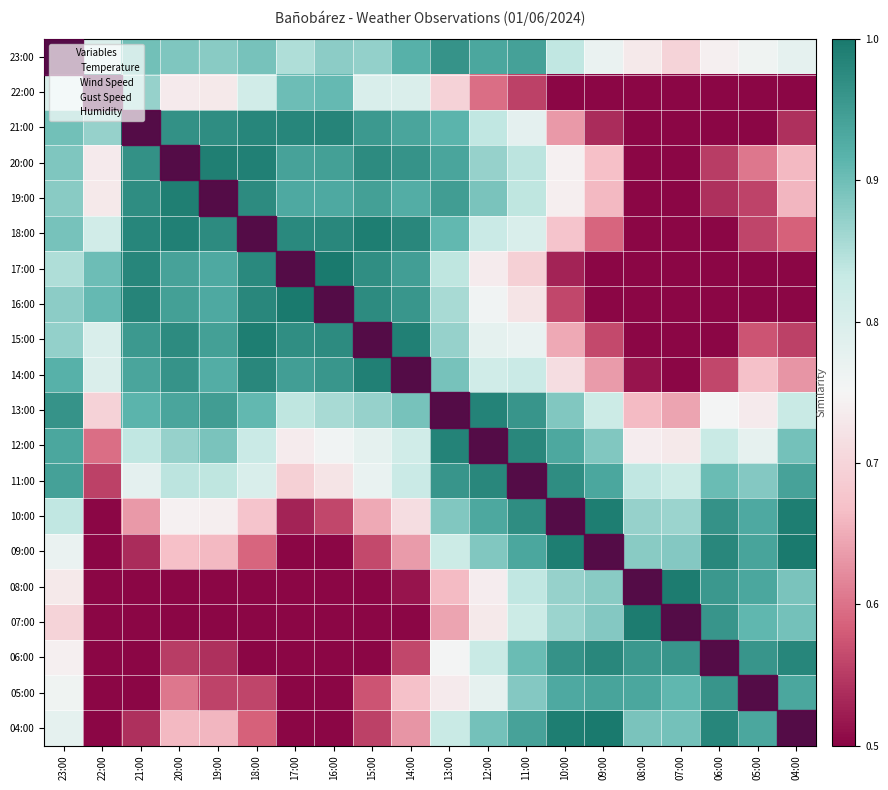

Reading left to right, transcribe all the data shown in this chart.

23:00: 23:00=1.0	22:00=0.8	21:00=0.9	20:00=0.9	19:00=0.9	18:00=0.9	17:00=0.9	16:00=0.9	15:00=0.9	14:00=0.9	13:00=1.0	12:00=0.9	11:00=0.9	10:00=0.8	09:00=0.8	08:00=0.7	07:00=0.7	06:00=0.7	05:00=0.8	04:00=0.8
22:00: 23:00=0.8	22:00=1.0	21:00=0.9	20:00=0.7	19:00=0.7	18:00=0.8	17:00=0.9	16:00=0.9	15:00=0.8	14:00=0.8	13:00=0.7	12:00=0.6	11:00=0.6	10:00=0.3	09:00=0.2	08:00=0.3	07:00=0.2	06:00=0.2	05:00=0.3	04:00=0.2
21:00: 23:00=0.9	22:00=0.9	21:00=1.0	20:00=1.0	19:00=1.0	18:00=1.0	17:00=1.0	16:00=1.0	15:00=1.0	14:00=0.9	13:00=0.9	12:00=0.8	11:00=0.8	10:00=0.6	09:00=0.5	08:00=0.4	07:00=0.3	06:00=0.4	05:00=0.5	04:00=0.5
20:00: 23:00=0.9	22:00=0.7	21:00=1.0	20:00=1.0	19:00=1.0	18:00=1.0	17:00=0.9	16:00=0.9	15:00=1.0	14:00=1.0	13:00=0.9	12:00=0.9	11:00=0.8	10:00=0.7	09:00=0.7	08:00=0.4	07:00=0.4	06:00=0.6	05:00=0.6	04:00=0.7
19:00: 23:00=0.9	22:00=0.7	21:00=1.0	20:00=1.0	19:00=1.0	18:00=1.0	17:00=0.9	16:00=0.9	15:00=0.9	14:00=0.9	13:00=0.9	12:00=0.9	11:00=0.8	10:00=0.7	09:00=0.7	08:00=0.4	07:00=0.4	06:00=0.5	05:00=0.6	04:00=0.7
18:00: 23:00=0.9	22:00=0.8	21:00=1.0	20:00=1.0	19:00=1.0	18:00=1.0	17:00=1.0	16:00=1.0	15:00=1.0	14:00=1.0	13:00=0.9	12:00=0.8	11:00=0.8	10:00=0.7	09:00=0.6	08:00=0.4	07:00=0.4	06:00=0.5	05:00=0.6	04:00=0.6
17:00: 23:00=0.9	22:00=0.9	21:00=1.0	20:00=0.9	19:00=0.9	18:00=1.0	17:00=1.0	16:00=1.0	15:00=1.0	14:00=0.9	13:00=0.8	12:00=0.7	11:00=0.7	10:00=0.5	09:00=0.4	08:00=0.3	07:00=0.2	06:00=0.3	05:00=0.4	04:00=0.4
16:00: 23:00=0.9	22:00=0.9	21:00=1.0	20:00=0.9	19:00=0.9	18:00=1.0	17:00=1.0	16:00=1.0	15:00=1.0	14:00=1.0	13:00=0.9	12:00=0.8	11:00=0.7	10:00=0.6	09:00=0.5	08:00=0.3	07:00=0.3	06:00=0.4	05:00=0.5	04:00=0.5
15:00: 23:00=0.9	22:00=0.8	21:00=1.0	20:00=1.0	19:00=0.9	18:00=1.0	17:00=1.0	16:00=1.0	15:00=1.0	14:00=1.0	13:00=0.9	12:00=0.8	11:00=0.8	10:00=0.6	09:00=0.6	08:00=0.4	07:00=0.3	06:00=0.5	05:00=0.6	04:00=0.6
14:00: 23:00=0.9	22:00=0.8	21:00=0.9	20:00=1.0	19:00=0.9	18:00=1.0	17:00=0.9	16:00=1.0	15:00=1.0	14:00=1.0	13:00=0.9	12:00=0.8	11:00=0.8	10:00=0.7	09:00=0.6	08:00=0.5	07:00=0.5	06:00=0.6	05:00=0.7	04:00=0.6
13:00: 23:00=1.0	22:00=0.7	21:00=0.9	20:00=0.9	19:00=0.9	18:00=0.9	17:00=0.8	16:00=0.9	15:00=0.9	14:00=0.9	13:00=1.0	12:00=1.0	11:00=1.0	10:00=0.9	09:00=0.8	08:00=0.7	07:00=0.6	06:00=0.8	05:00=0.7	04:00=0.8
12:00: 23:00=0.9	22:00=0.6	21:00=0.8	20:00=0.9	19:00=0.9	18:00=0.8	17:00=0.7	16:00=0.8	15:00=0.8	14:00=0.8	13:00=1.0	12:00=1.0	11:00=1.0	10:00=0.9	09:00=0.9	08:00=0.7	07:00=0.7	06:00=0.8	05:00=0.8	04:00=0.9
11:00: 23:00=0.9	22:00=0.6	21:00=0.8	20:00=0.8	19:00=0.8	18:00=0.8	17:00=0.7	16:00=0.7	15:00=0.8	14:00=0.8	13:00=1.0	12:00=1.0	11:00=1.0	10:00=1.0	09:00=0.9	08:00=0.8	07:00=0.8	06:00=0.9	05:00=0.9	04:00=0.9
10:00: 23:00=0.8	22:00=0.3	21:00=0.6	20:00=0.7	19:00=0.7	18:00=0.7	17:00=0.5	16:00=0.6	15:00=0.6	14:00=0.7	13:00=0.9	12:00=0.9	11:00=1.0	10:00=1.0	09:00=1.0	08:00=0.9	07:00=0.9	06:00=1.0	05:00=0.9	04:00=1.0
09:00: 23:00=0.8	22:00=0.2	21:00=0.5	20:00=0.7	19:00=0.7	18:00=0.6	17:00=0.4	16:00=0.5	15:00=0.6	14:00=0.6	13:00=0.8	12:00=0.9	11:00=0.9	10:00=1.0	09:00=1.0	08:00=0.9	07:00=0.9	06:00=1.0	05:00=0.9	04:00=1.0
08:00: 23:00=0.7	22:00=0.3	21:00=0.4	20:00=0.4	19:00=0.4	18:00=0.4	17:00=0.3	16:00=0.3	15:00=0.4	14:00=0.5	13:00=0.7	12:00=0.7	11:00=0.8	10:00=0.9	09:00=0.9	08:00=1.0	07:00=1.0	06:00=1.0	05:00=0.9	04:00=0.9
07:00: 23:00=0.7	22:00=0.2	21:00=0.3	20:00=0.4	19:00=0.4	18:00=0.4	17:00=0.2	16:00=0.3	15:00=0.3	14:00=0.5	13:00=0.6	12:00=0.7	11:00=0.8	10:00=0.9	09:00=0.9	08:00=1.0	07:00=1.0	06:00=1.0	05:00=0.9	04:00=0.9
06:00: 23:00=0.7	22:00=0.2	21:00=0.4	20:00=0.6	19:00=0.5	18:00=0.5	17:00=0.3	16:00=0.4	15:00=0.5	14:00=0.6	13:00=0.8	12:00=0.8	11:00=0.9	10:00=1.0	09:00=1.0	08:00=1.0	07:00=1.0	06:00=1.0	05:00=1.0	04:00=1.0
05:00: 23:00=0.8	22:00=0.3	21:00=0.5	20:00=0.6	19:00=0.6	18:00=0.6	17:00=0.4	16:00=0.5	15:00=0.6	14:00=0.7	13:00=0.7	12:00=0.8	11:00=0.9	10:00=0.9	09:00=0.9	08:00=0.9	07:00=0.9	06:00=1.0	05:00=1.0	04:00=0.9
04:00: 23:00=0.8	22:00=0.2	21:00=0.5	20:00=0.7	19:00=0.7	18:00=0.6	17:00=0.4	16:00=0.5	15:00=0.6	14:00=0.6	13:00=0.8	12:00=0.9	11:00=0.9	10:00=1.0	09:00=1.0	08:00=0.9	07:00=0.9	06:00=1.0	05:00=0.9	04:00=1.0